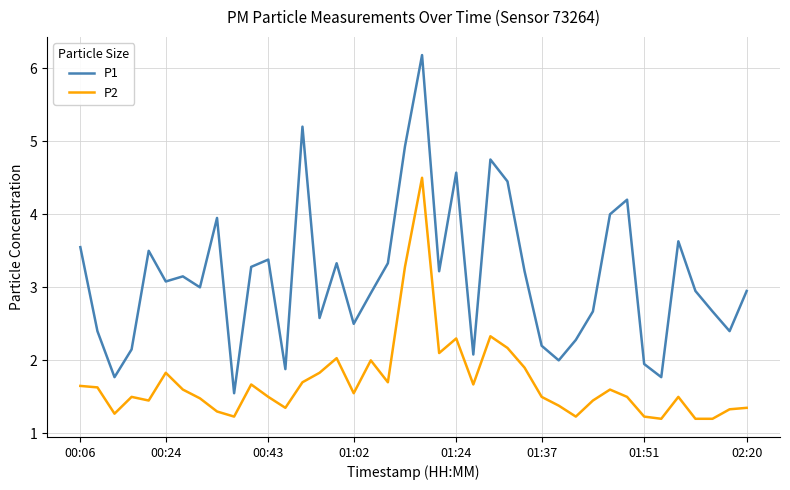

What is the difference between the maximum and minimum values in the P2 series?

3.3